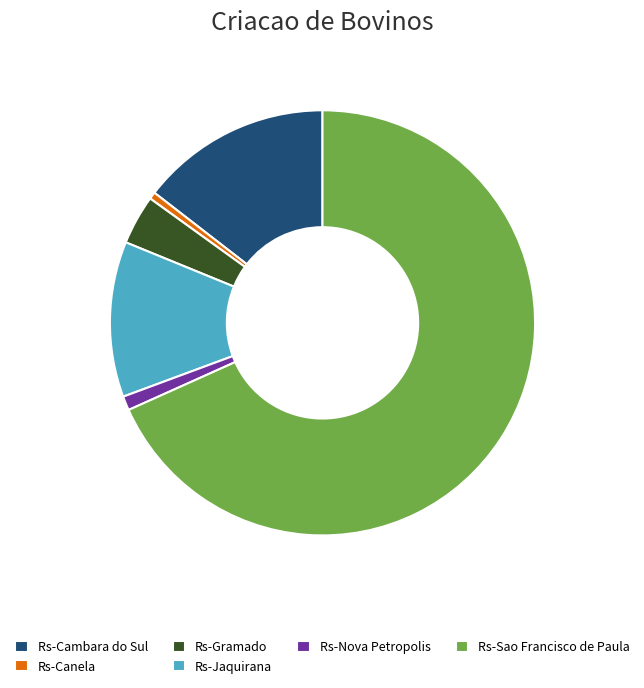

Which slice represents more than half of the pie?

Rs-Sao Francisco de Paula